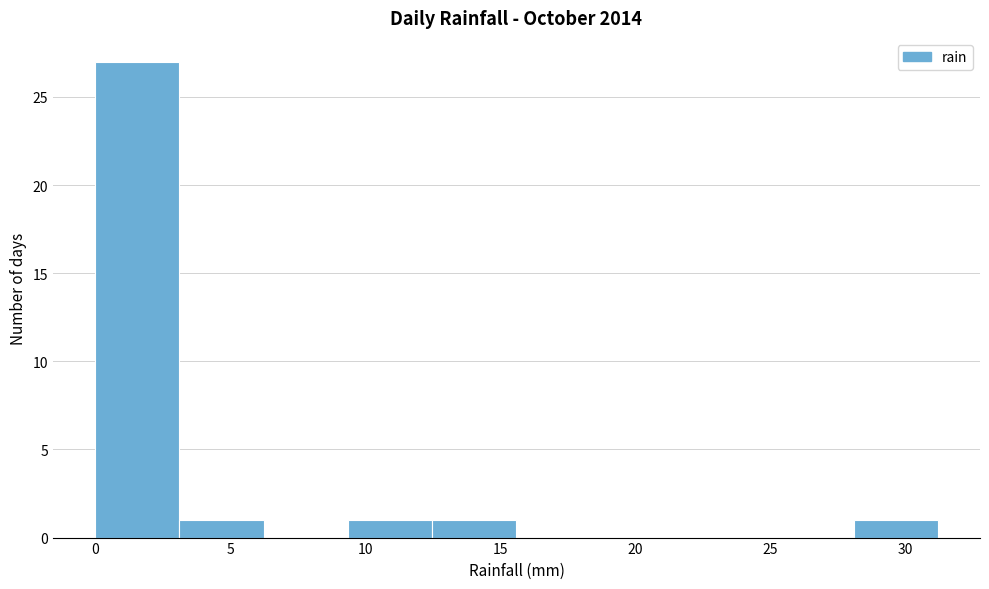

What is the height of the bar covering 0.0 to 3.0 on the x-axis? Neither the bar edges nor the heights are printed on the chart, so give them approximately, as read against the axes.

27